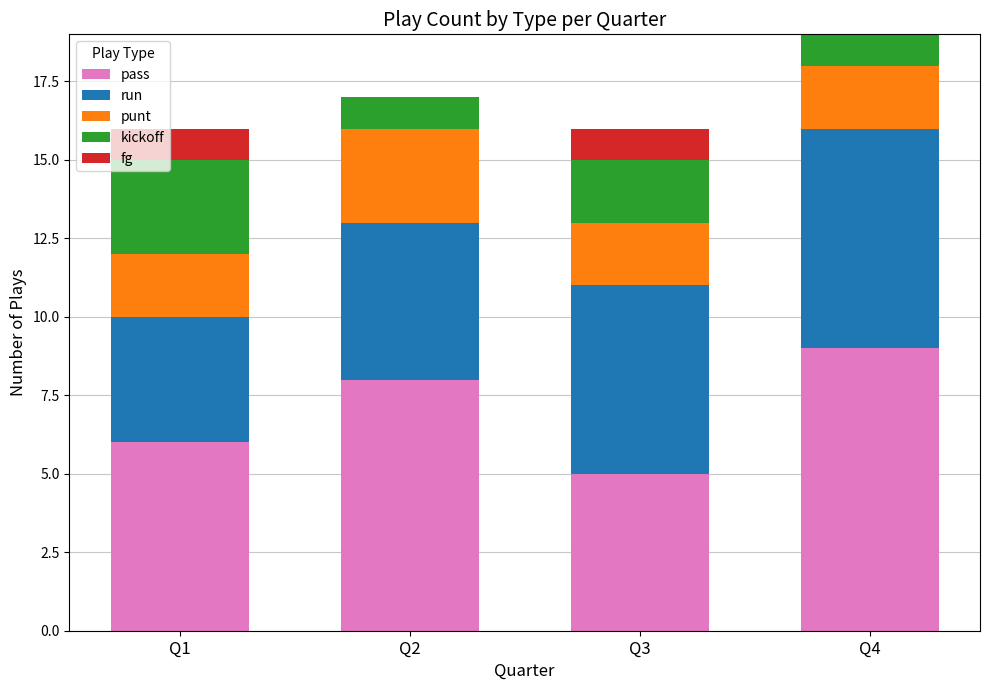

Is it true that pass equals 2 at Q3?

False